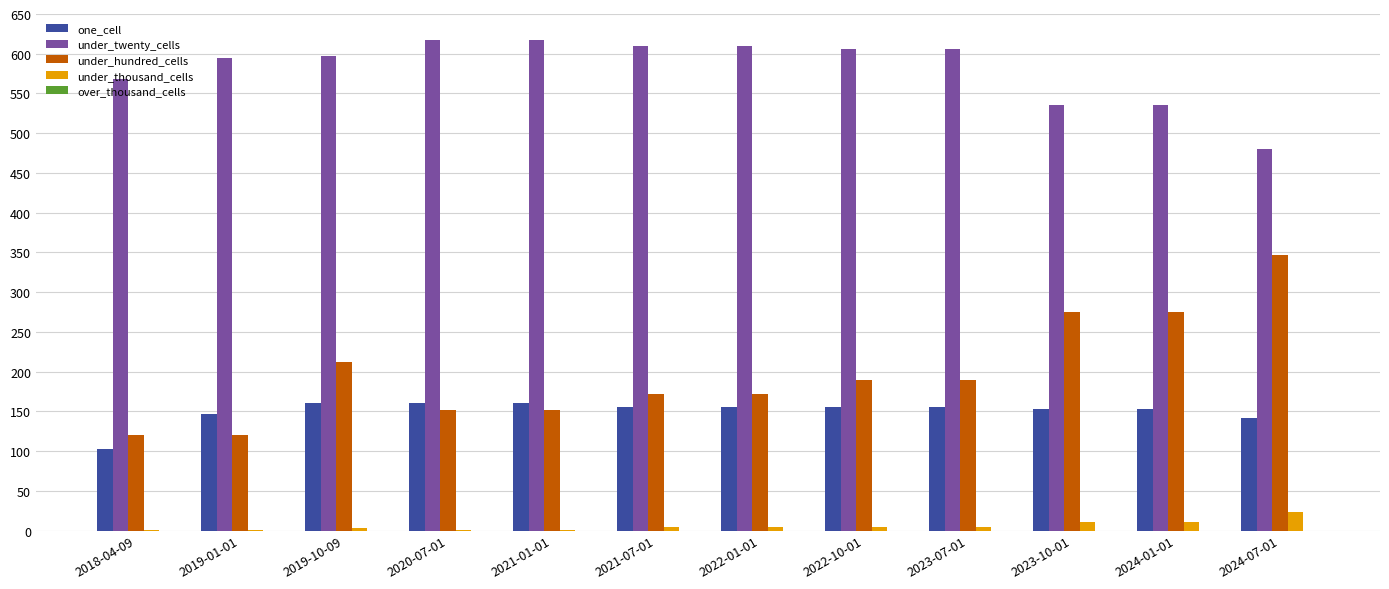

The value of under_twenty_cells at 2024-07-01 is 159. True or false?

False